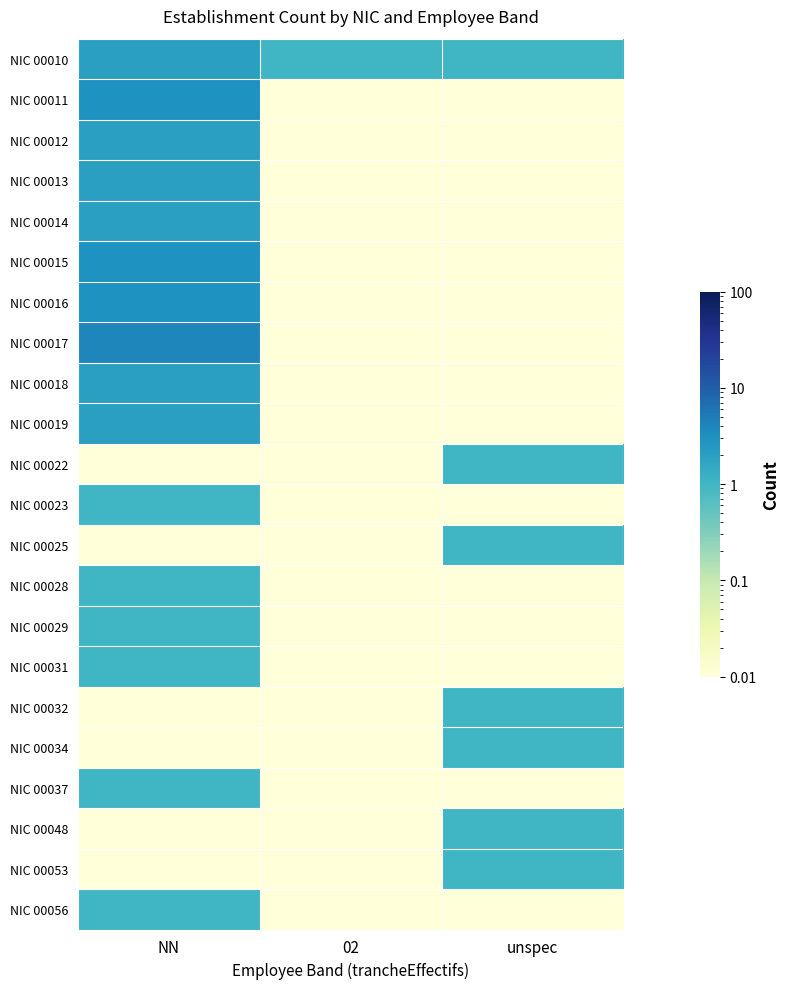

Which series changed the most between 02 and unspec?

NIC 00022